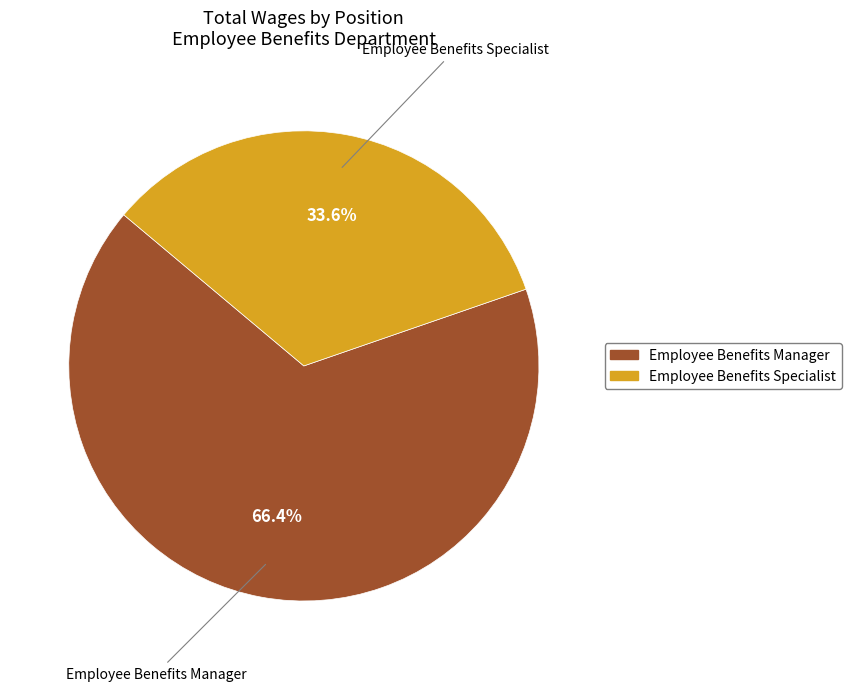

Between Employee Benefits Specialist and Employee Benefits Manager, which is larger?

Employee Benefits Manager